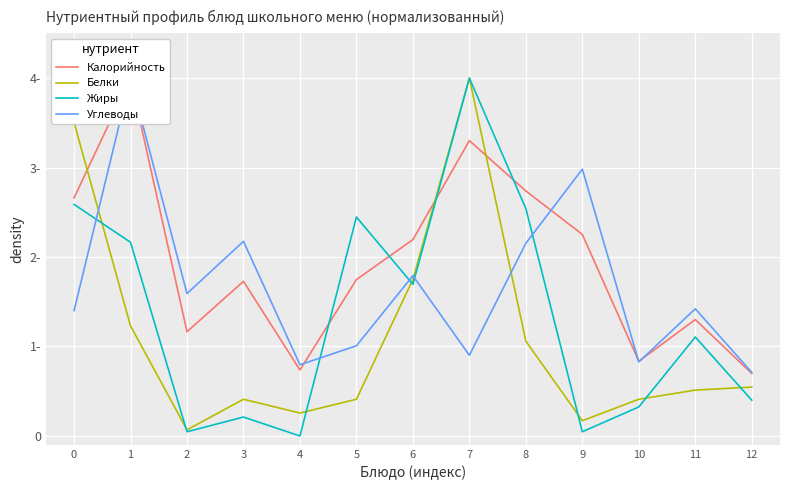

Does the chart display data point markers on the line(s)?

No